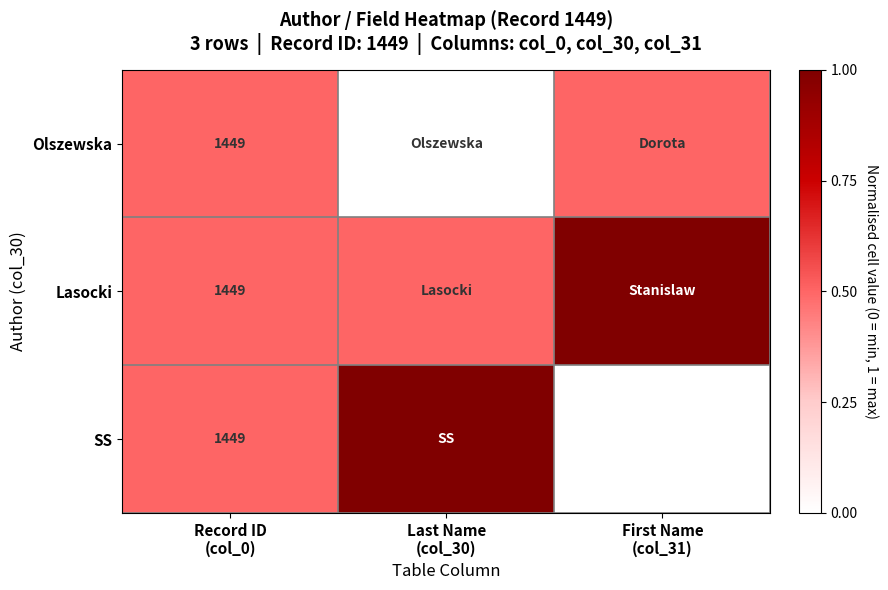

Read the Olszewska value at Record ID (col_0).

0.5